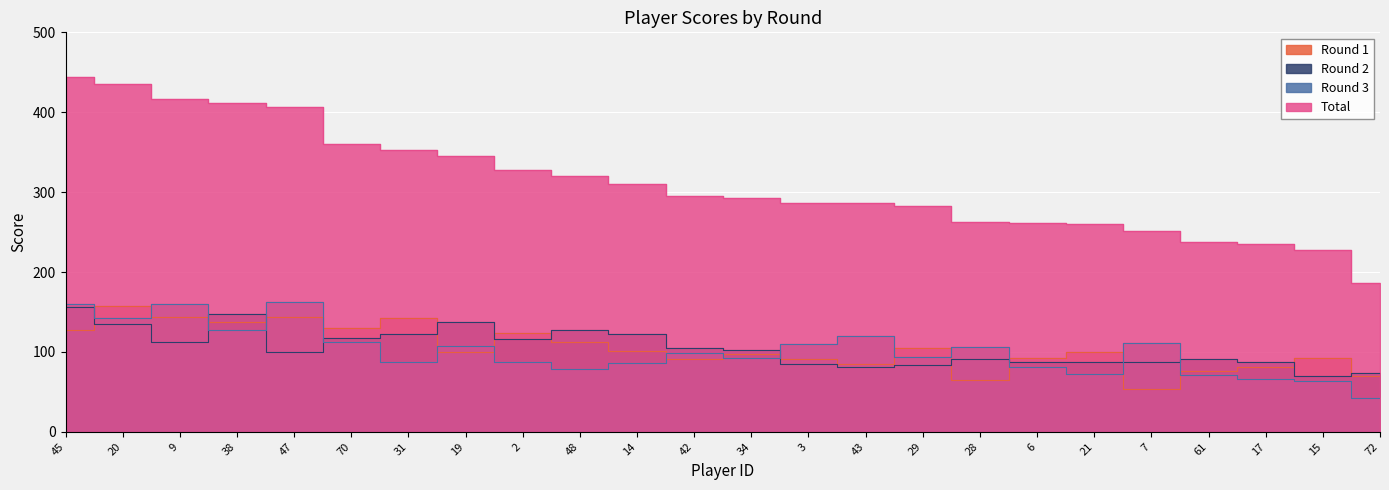

How many interior local valleys does the Round 3 series have?

7